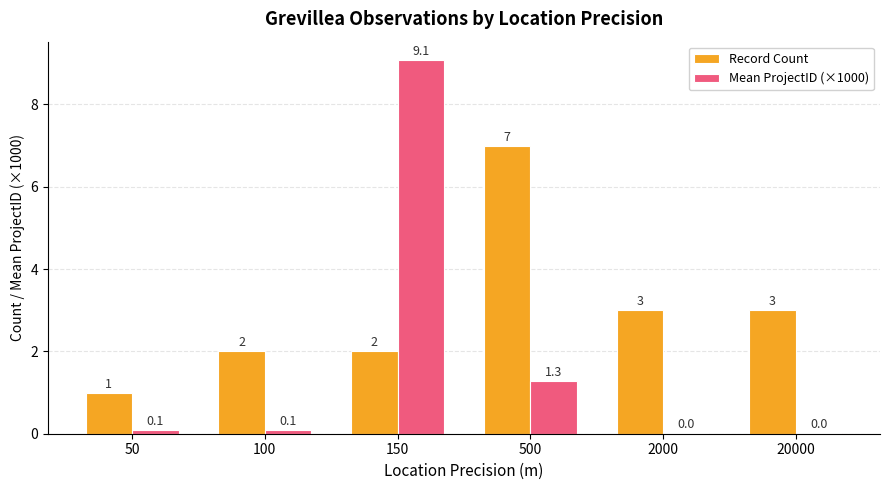

The value of Record Count at 150 is 0.9. True or false?

False